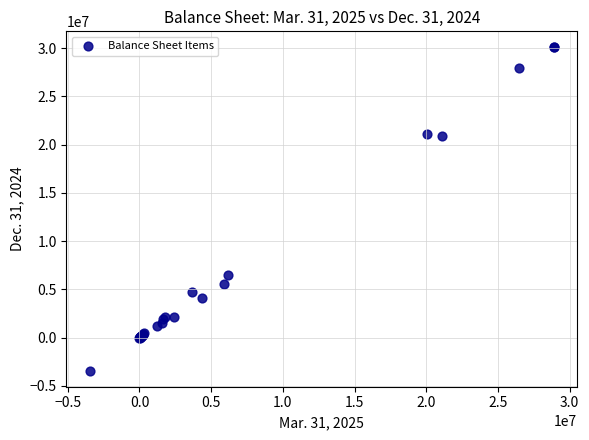

What Y value in the scatter plot is closest to 13325250?

6440345